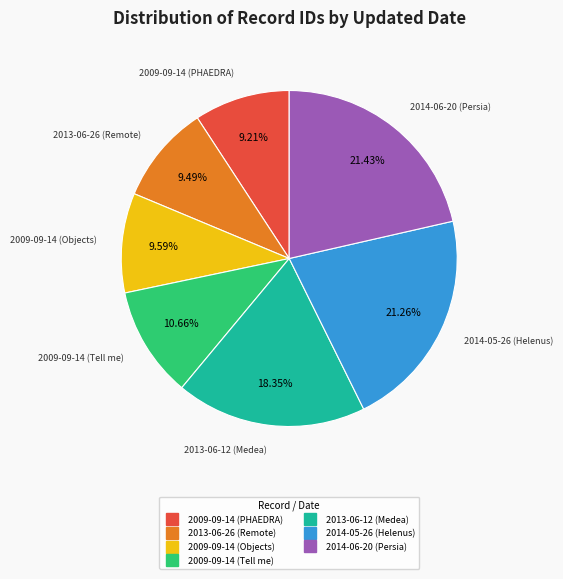

To the nearest percent, what is the combined percentage of 2009-09-14 (Objects) and 2009-09-14 (Tell me)?

20%